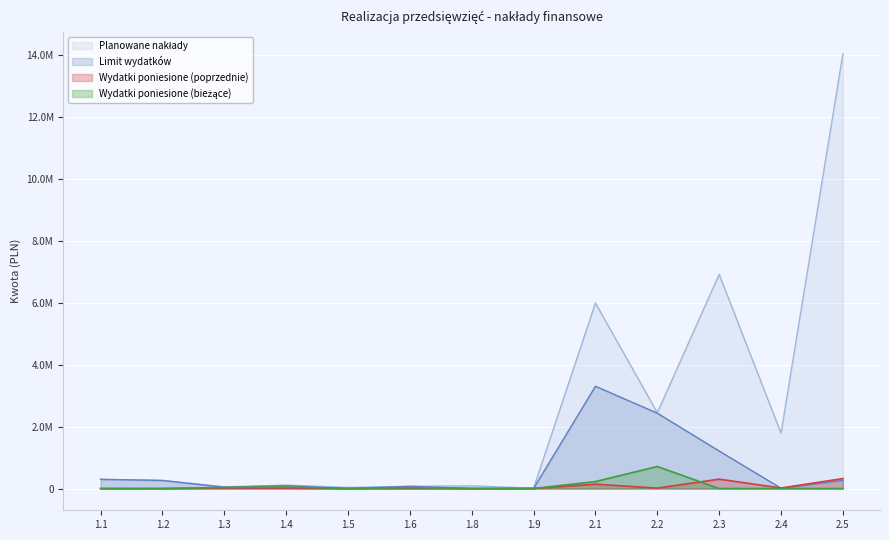

Which series ends up on top after the final intersection of Limit wydatków and Wydatki poniesione (poprzednie)?

Wydatki poniesione (poprzednie)